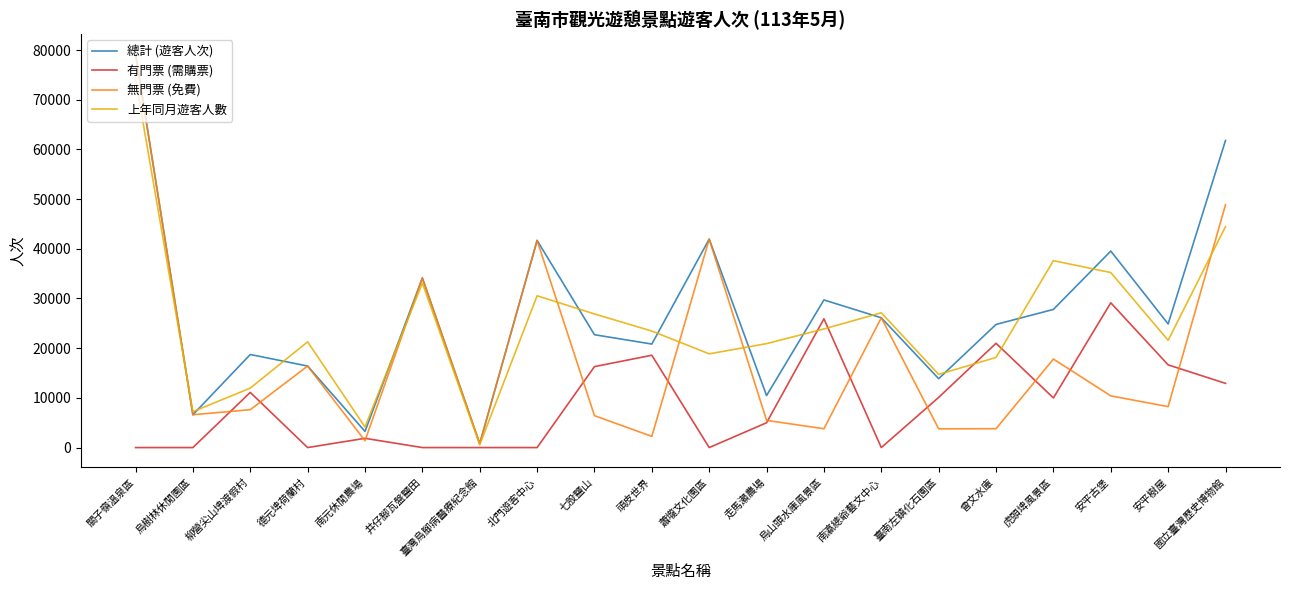

What is the sum of all 無門票 (免費) values?

366762